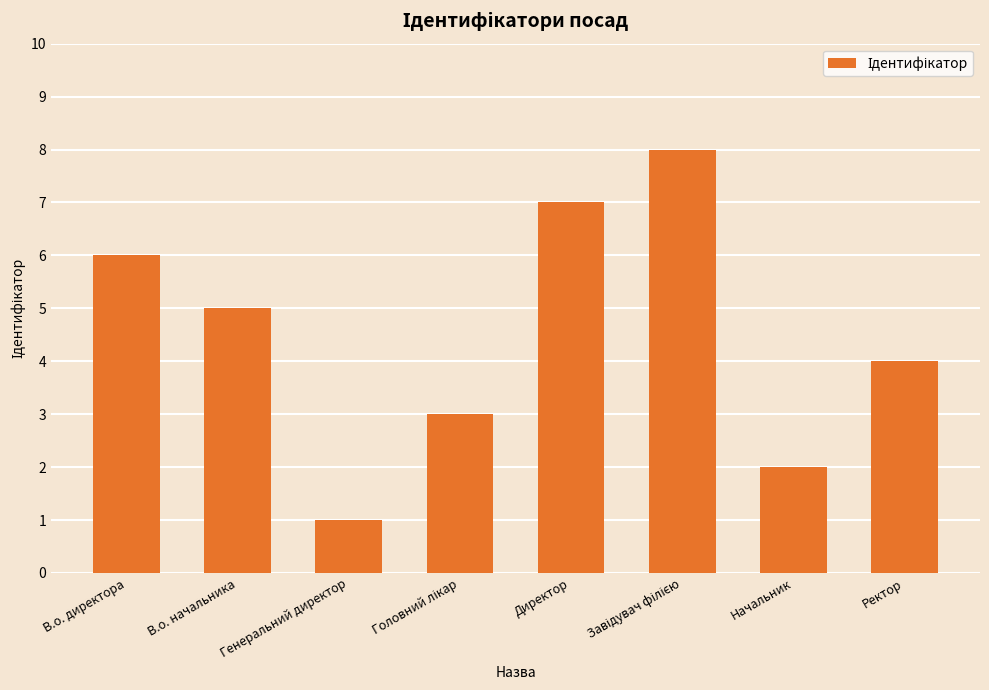

What value does the data have at В.о. директора?

6